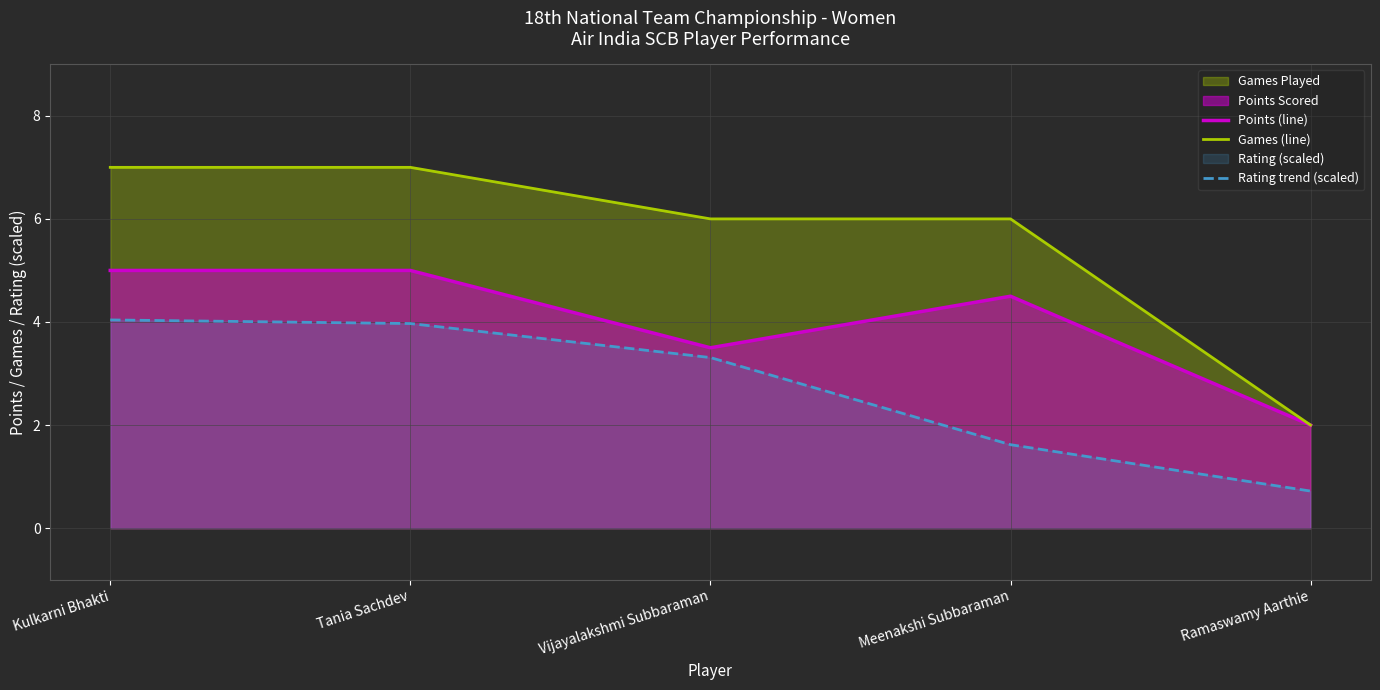

What position from the right is Vijayalakshmi Subbaraman?

3